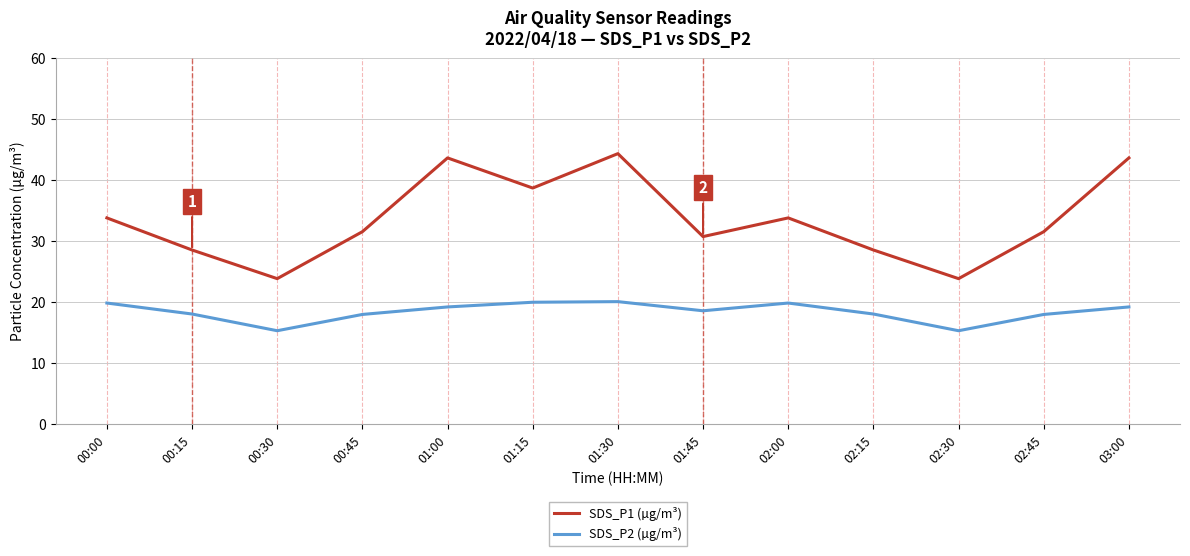

What is the difference between the maximum and minimum values in the SDS_P2 (µg/m³) series?

4.8